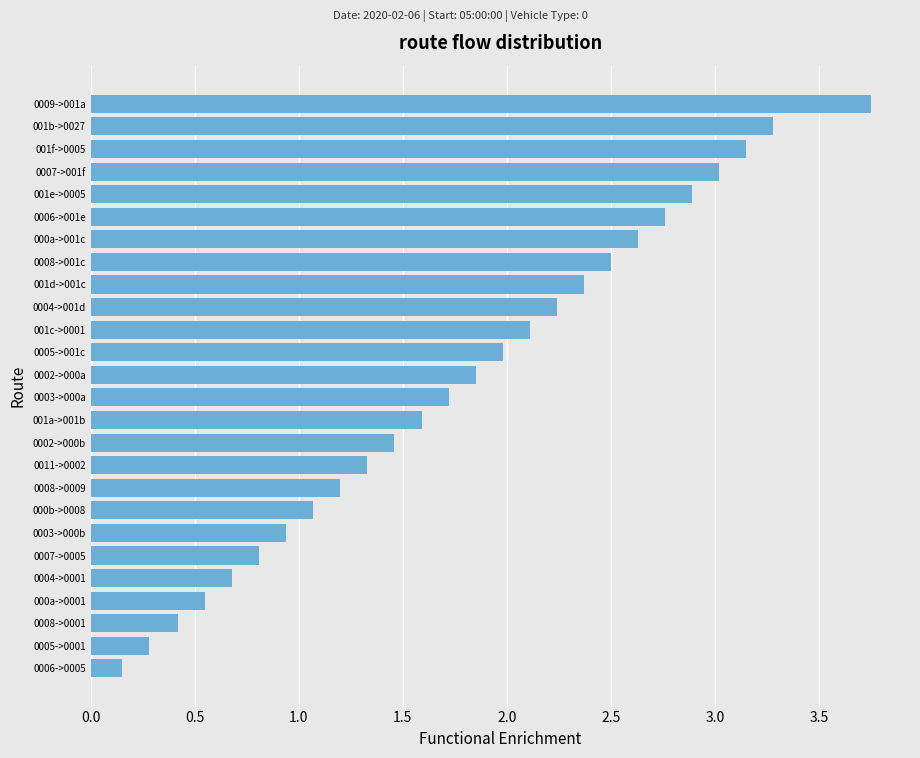

How many data points does each series have?

26